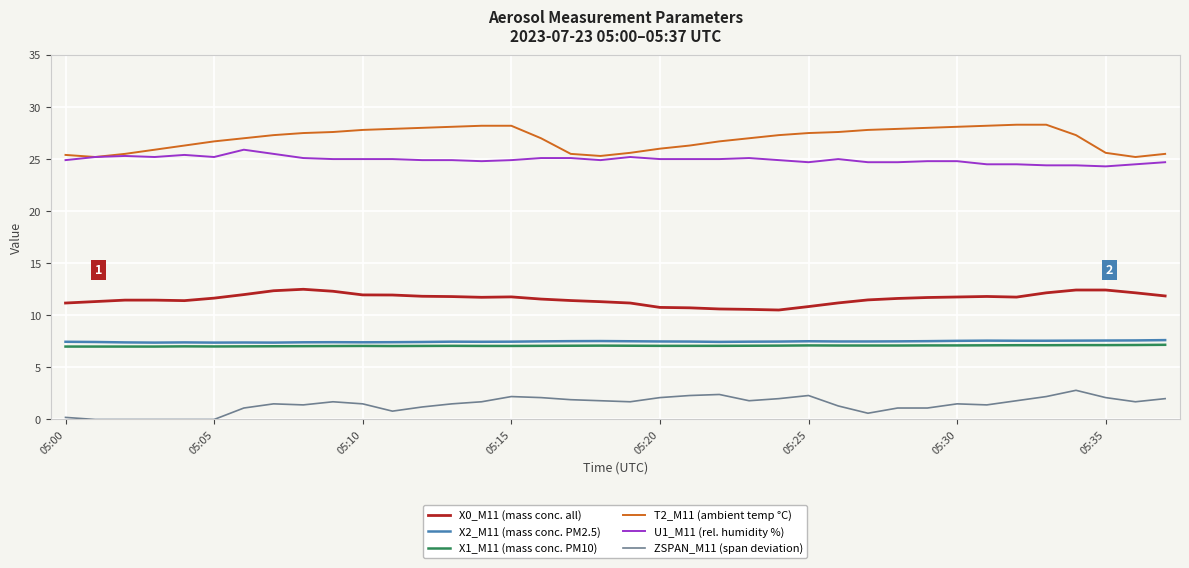

True or false: X0_M11 (mass conc. all) and X1_M11 (mass conc. PM10) cross at least once.

False